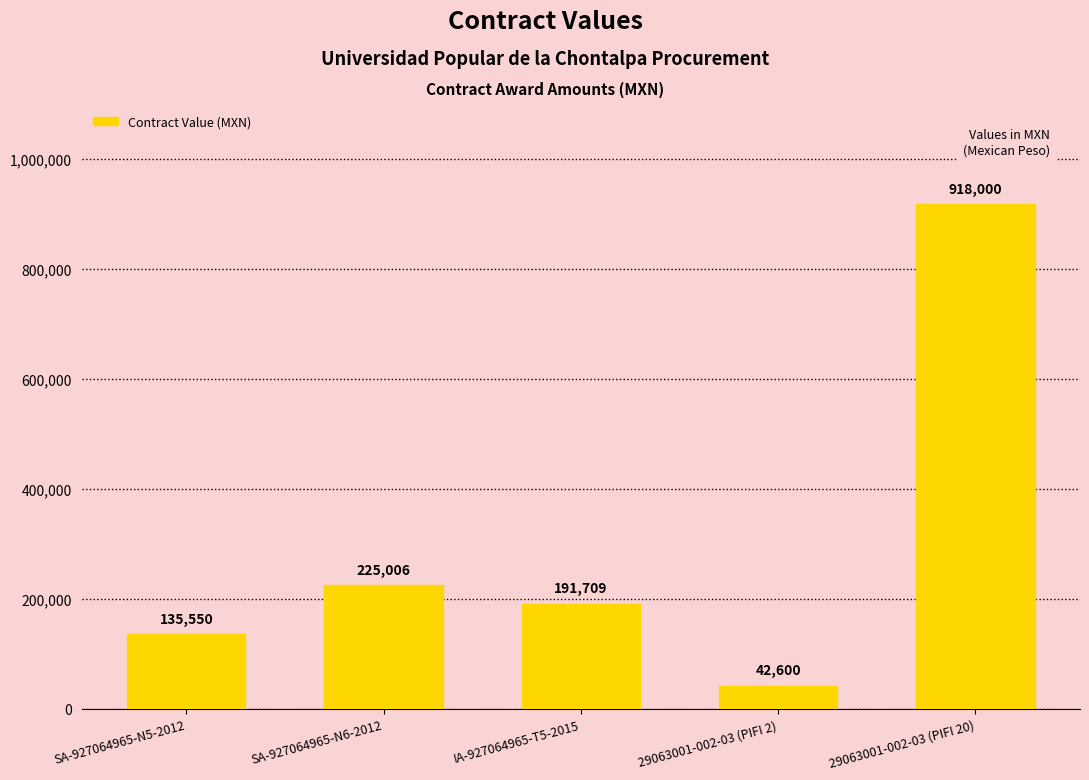

Reading left to right, extract all data points from this chart.

SA-927064965-N5-2012=135550	SA-927064965-N6-2012=225006	IA-927064965-T5-2015=191709	29063001-002-03 (PIFI 2)=42600	29063001-002-03 (PIFI 20)=918000